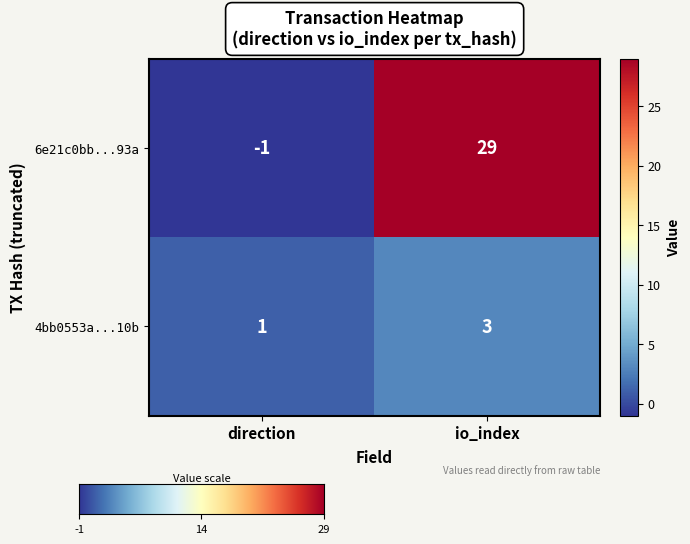

True or false: 6e21c0bb...93a has a value of 29 at io_index.

True